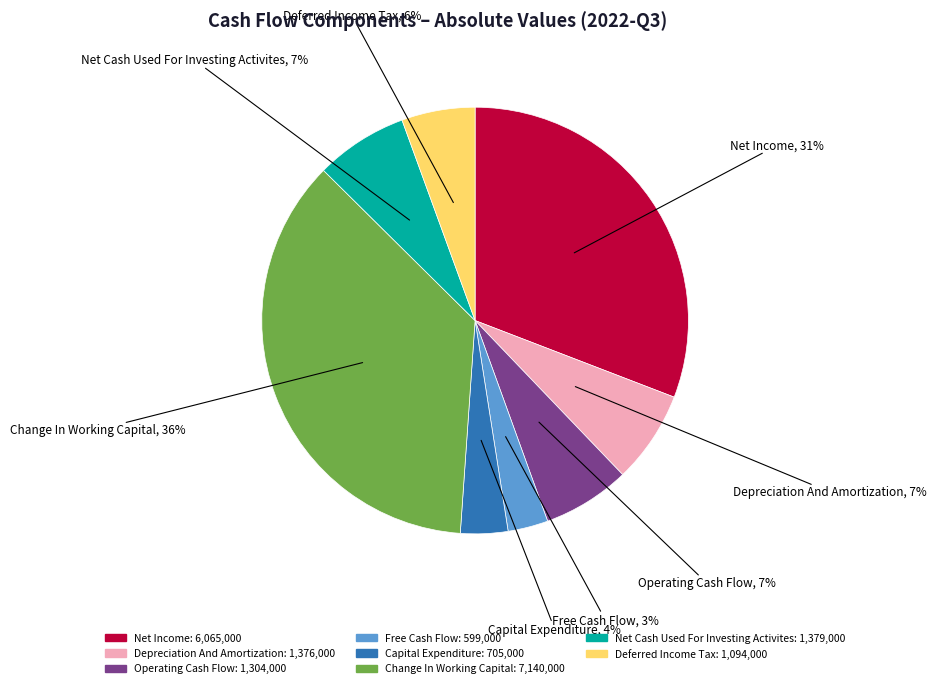

To the nearest percent, what percentage of the pie is Net Income?

31%